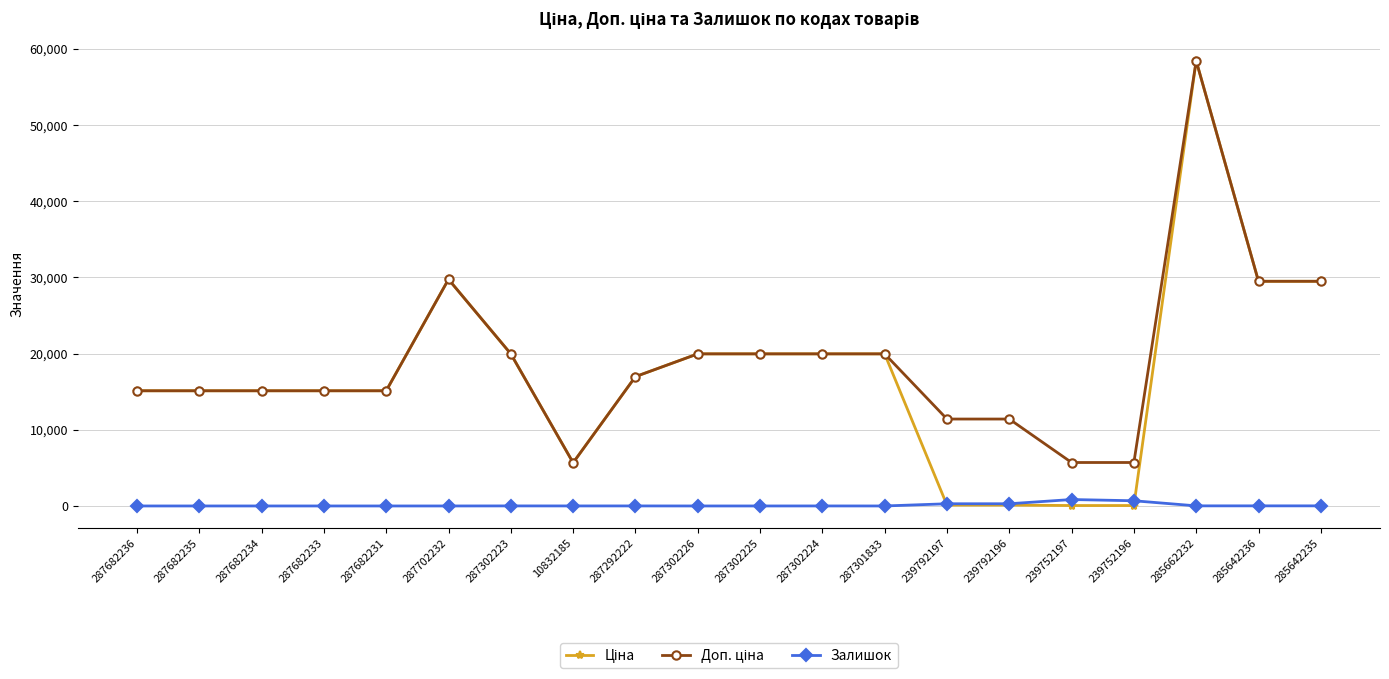

Which category has the highest value across all series?

285662232